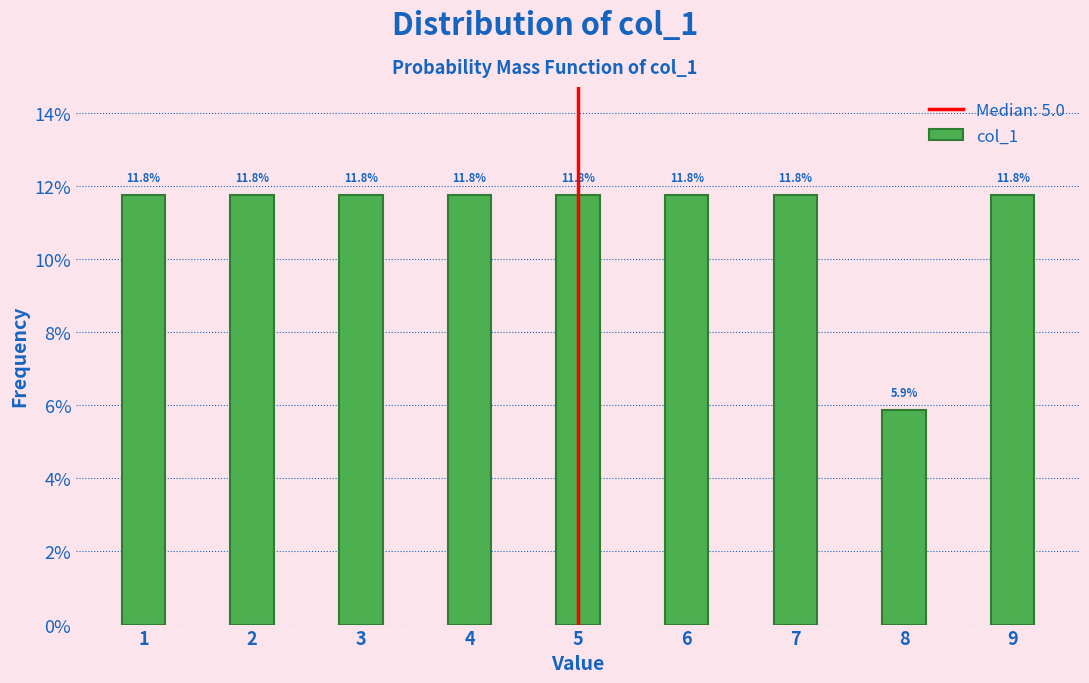

Reading right to left, transcribe all the data shown in this chart.

11.8	5.9	11.8	11.8	11.8	11.8	11.8	11.8	11.8